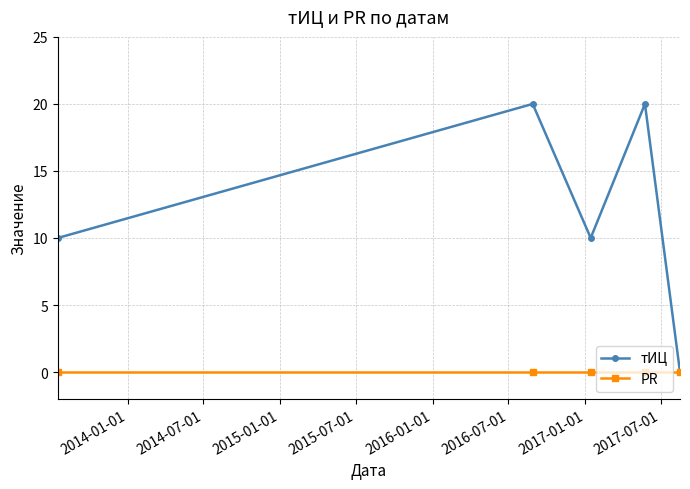

Which series has the largest total across all categories?

тИЦ